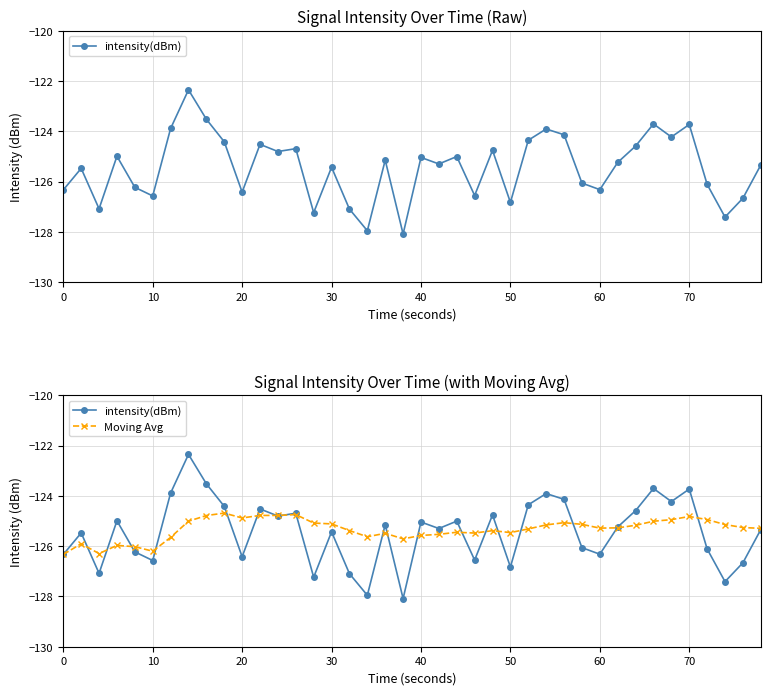

List the series in order of their peak value, lowest first.

Moving Avg, intensity(dBm)